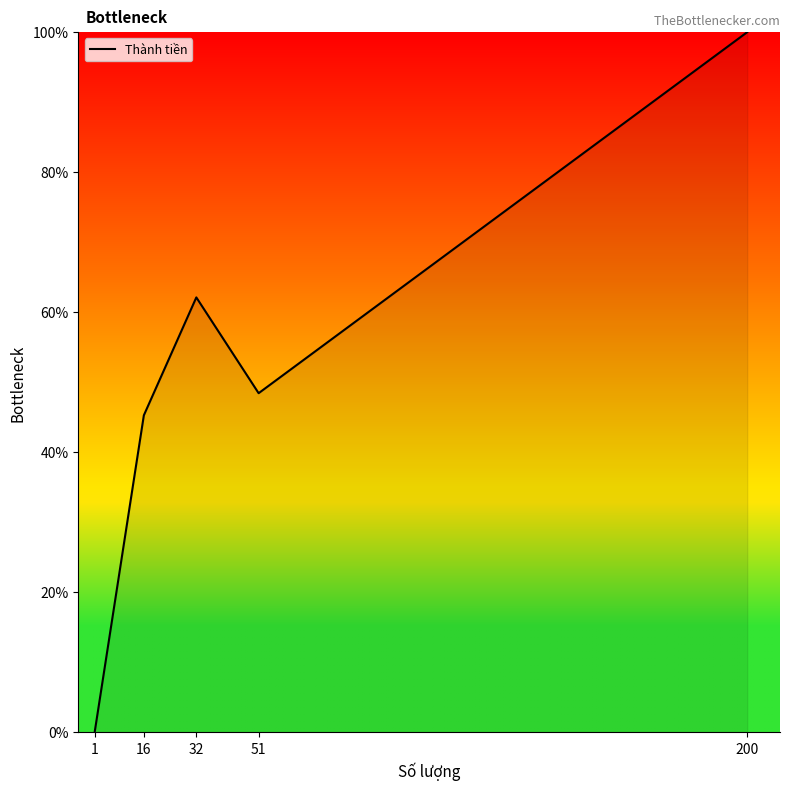

Reading right to left, transcribe all the data shown in this chart.

200=100.0	51=48.4	32=62.1	16=45.3	1=0.0